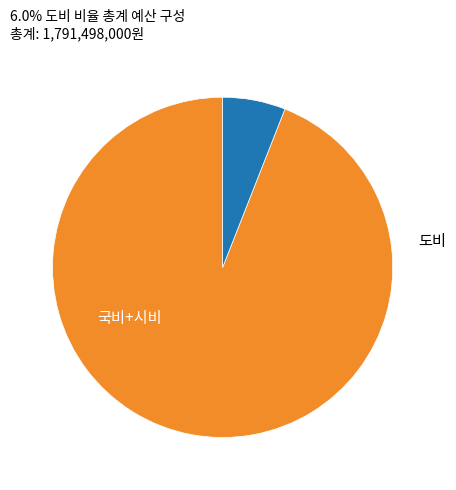

Which category has the smallest portion of the pie?

도비